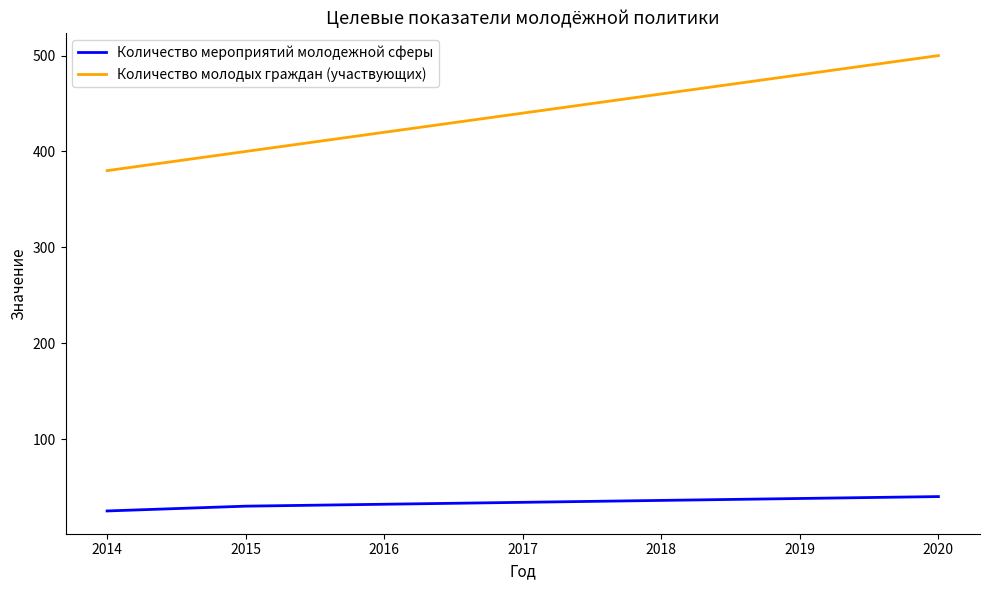

Count the Количество мероприятий молодежной сферы values in the range 30 to 38.

5